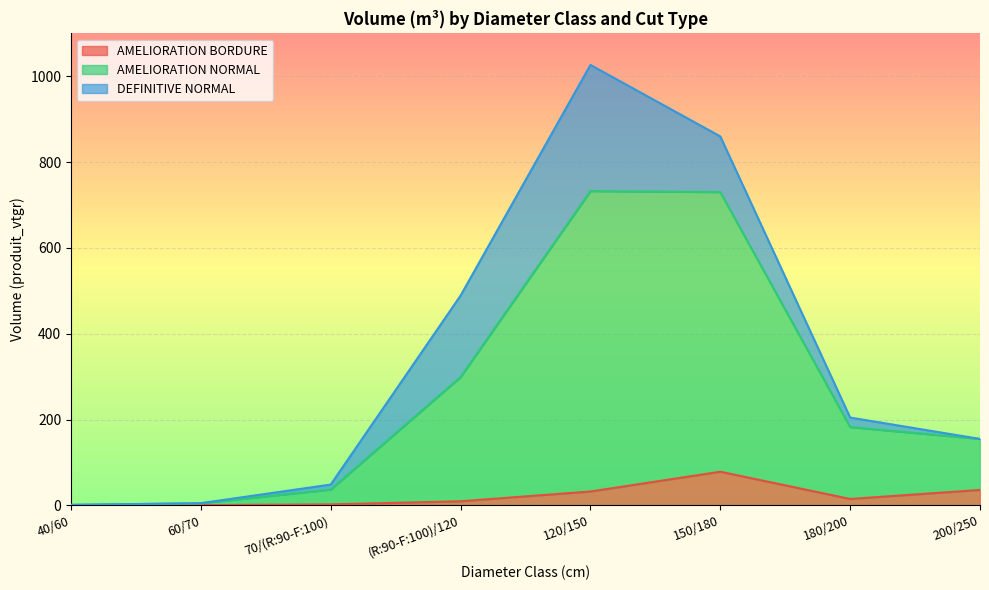

How many lines are shown in the chart?

3